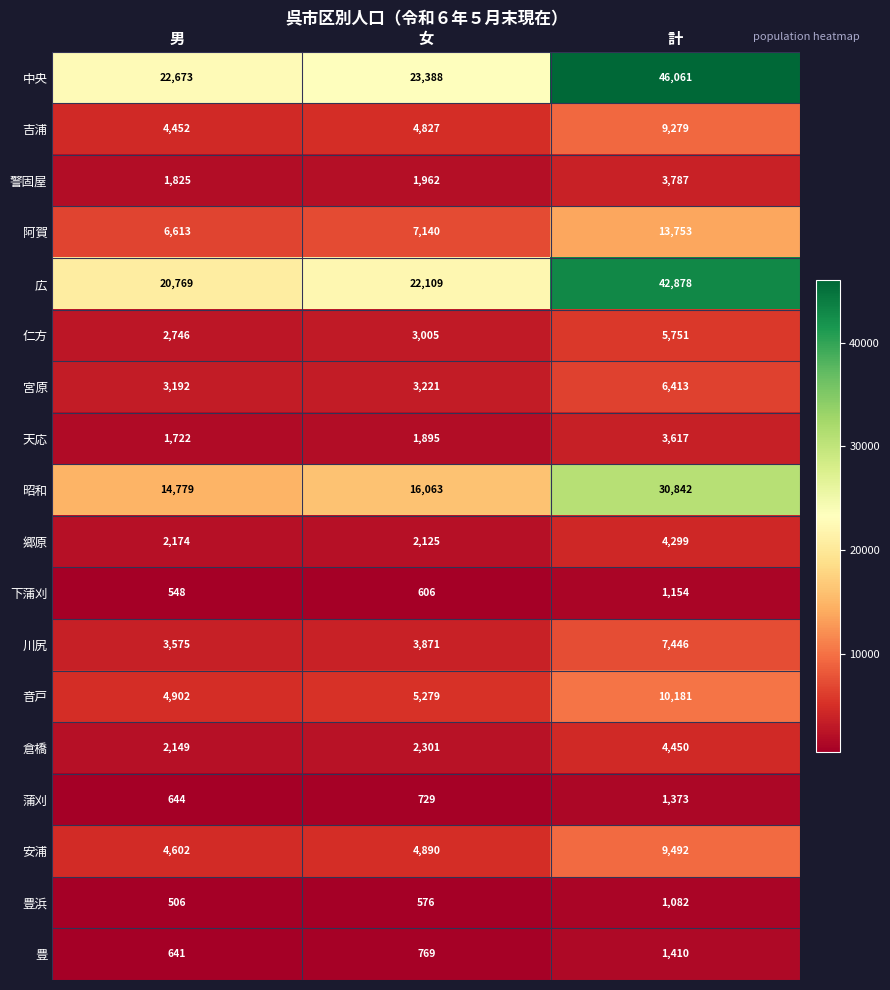

List the series in order of their peak value, highest first.

中央, 広, 昭和, 阿賀, 音戸, 安浦, 吉浦, 川尻, 宮原, 仁方, 倉橋, 郷原, 警固屋, 天応, 豊, 蒲刈, 下蒲刈, 豊浜